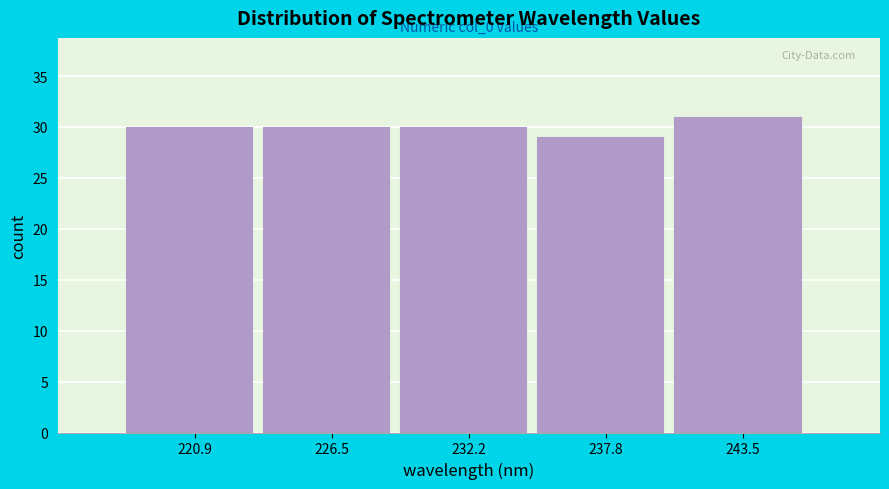

Which range on the x-axis has the tallest bar?

241 to 246